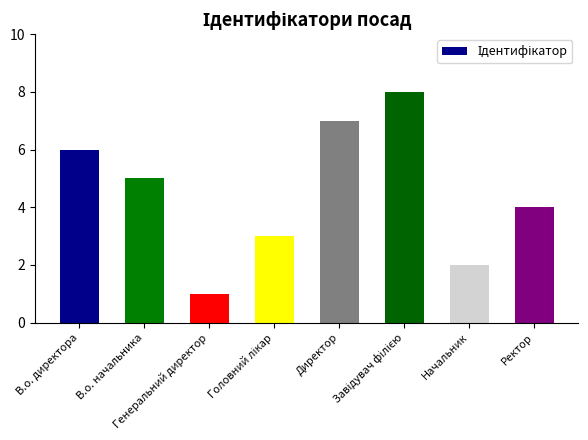

The value at Директор is 11. True or false?

False